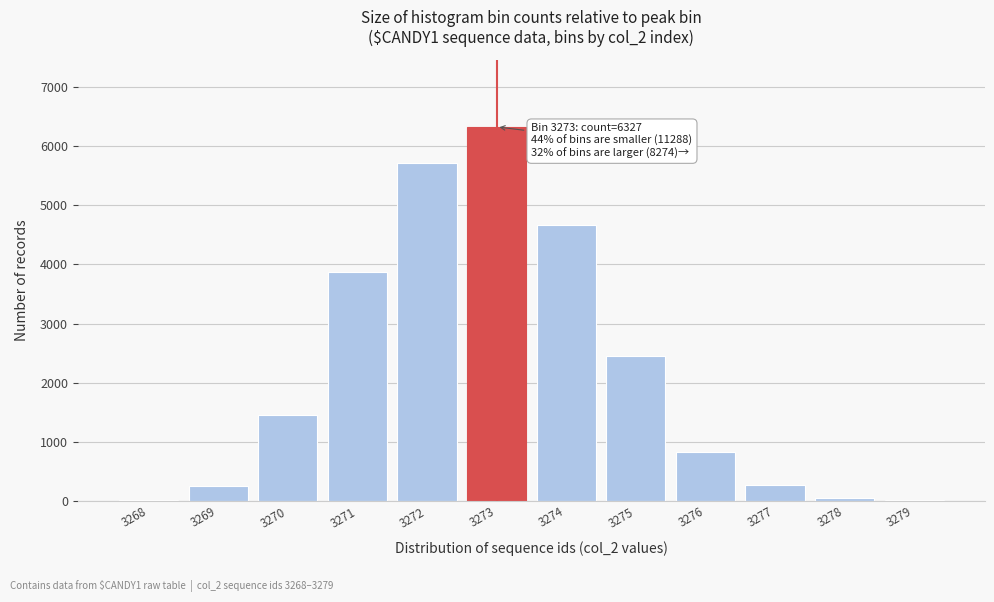

True or false: the data shows 244 at 3269.

True